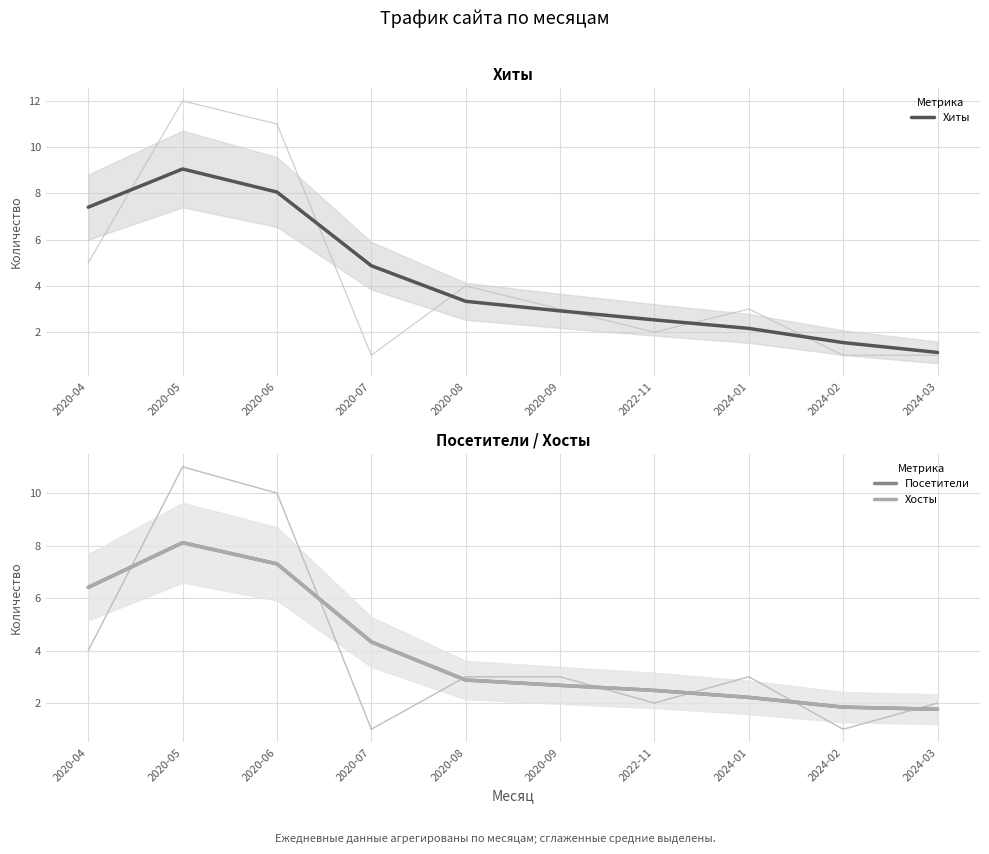

What is the approximate value of Хосты at 2020-06?

7.3